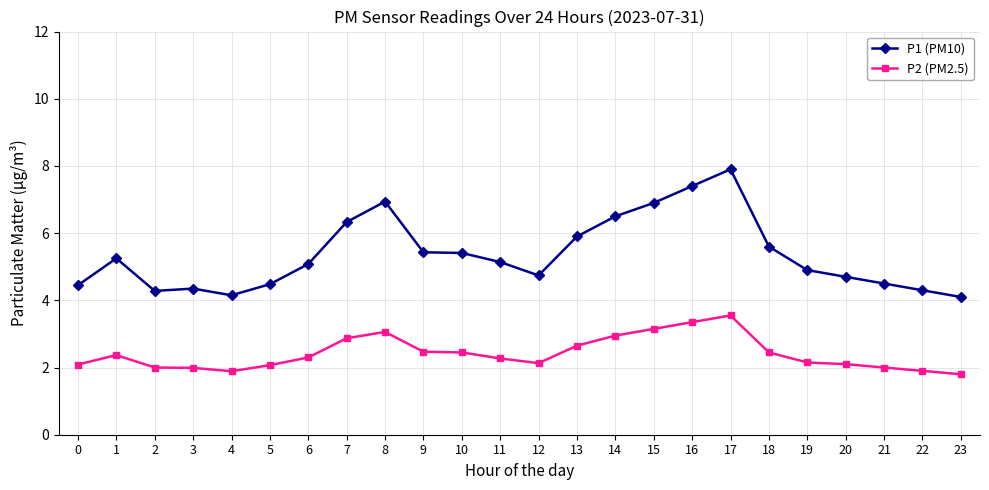

At which category is the sum across all series the highest?

17